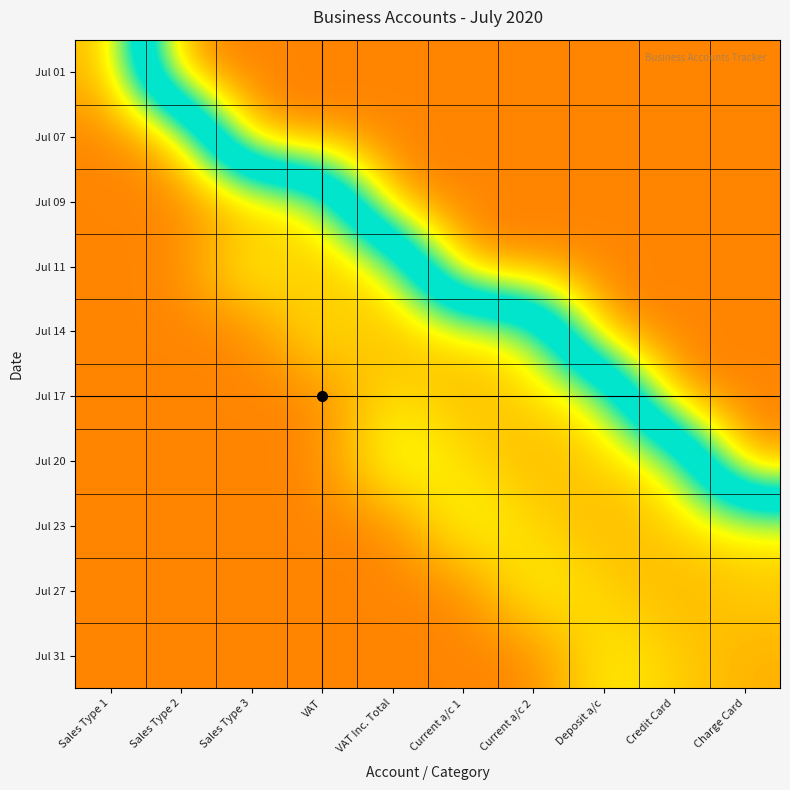

Which series has the largest total across all categories?

Jul 31